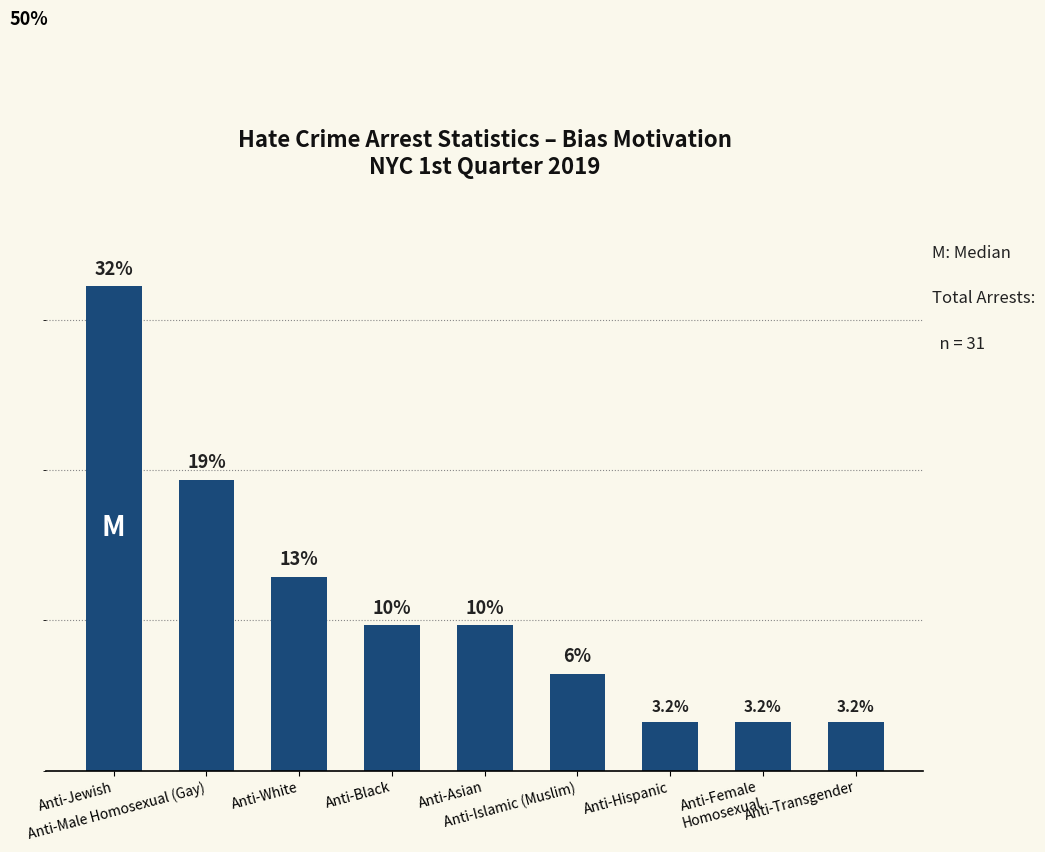

The chart shows a value of 19.4 at Anti-Male Homosexual (Gay). True or false?

True